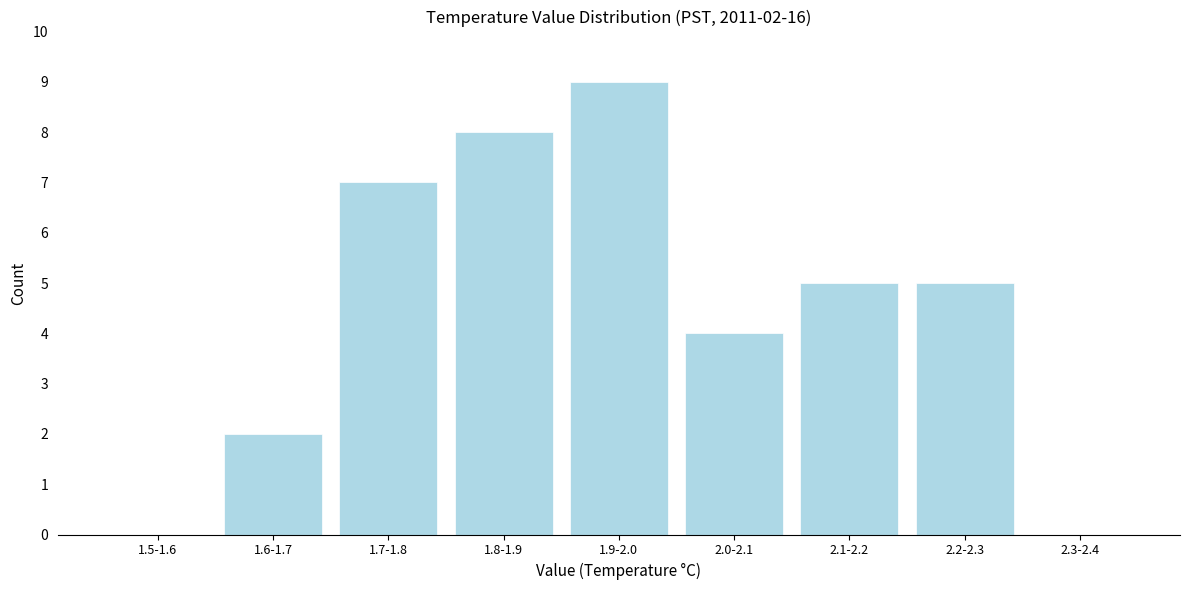

Reading right to left, transcribe all the data shown in this chart.

2.3-2.4=0	2.2-2.3=5	2.1-2.2=5	2.0-2.1=4	1.9-2.0=9	1.8-1.9=8	1.7-1.8=7	1.6-1.7=2	1.5-1.6=0